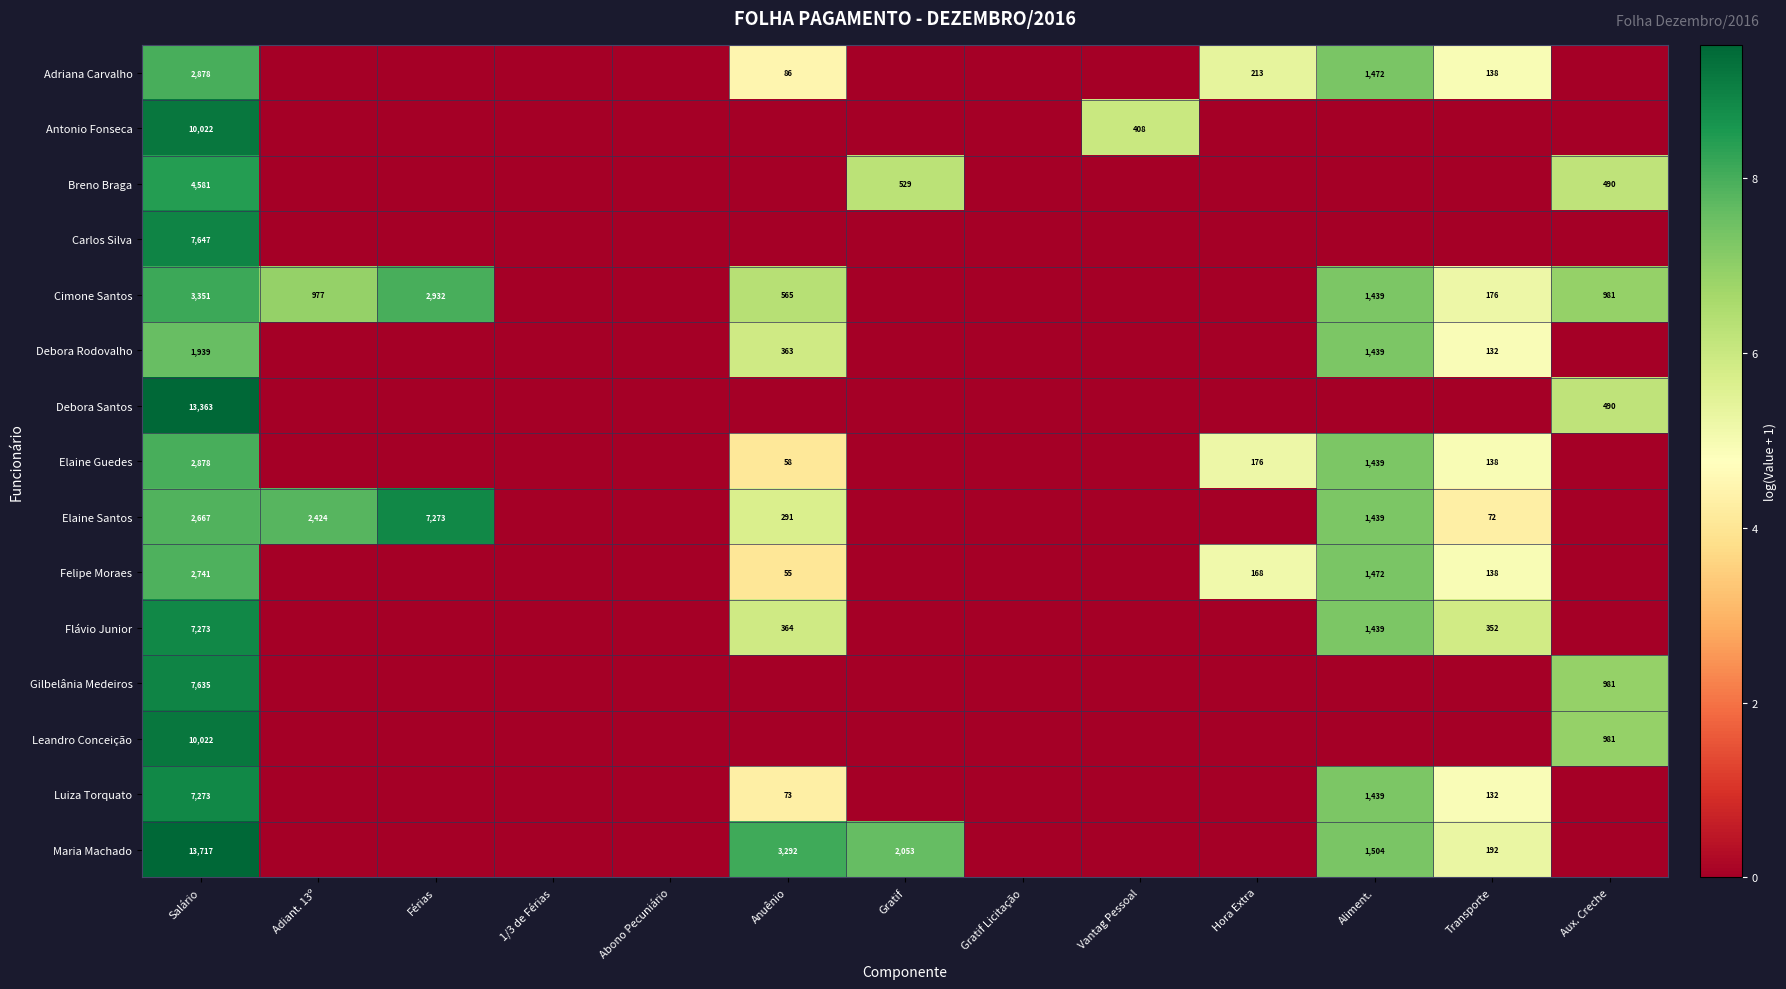

Is it true that Felipe Moraes equals 138 at Transporte?

True